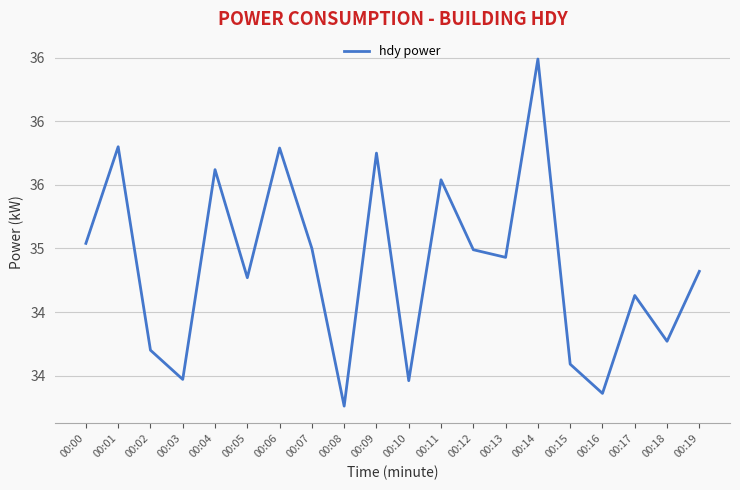

Which category has the highest value across all series?

00:14